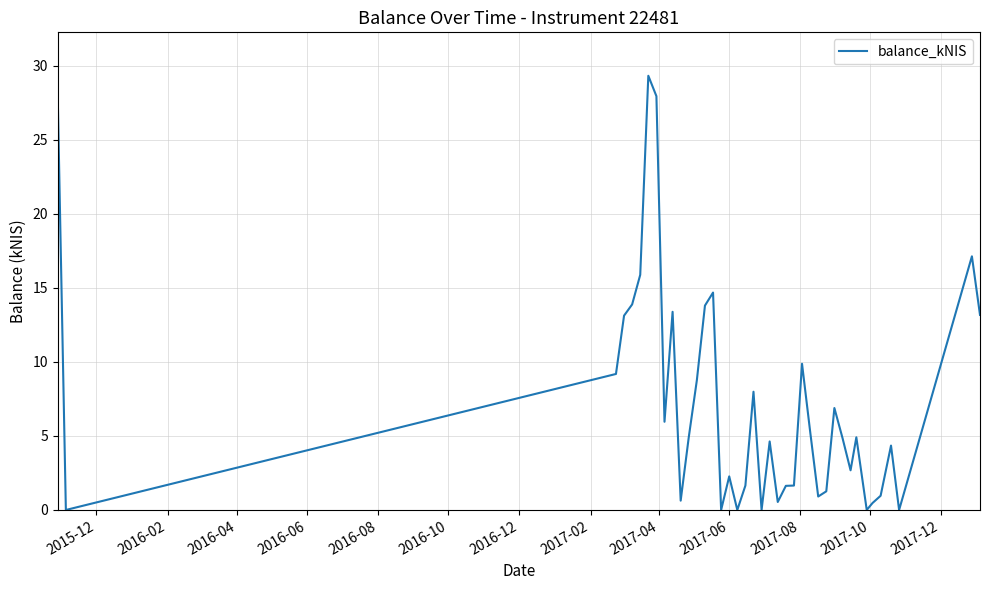

What is the greatest value displayed?

29.3